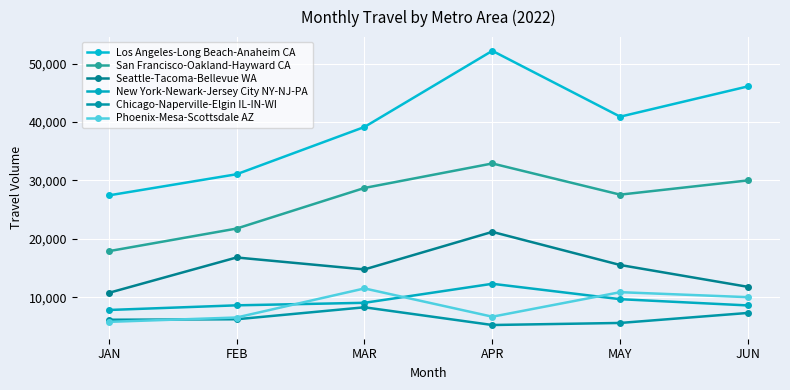

What is the approximate value of Phoenix-Mesa-Scottsdale AZ at APR?

6680.1